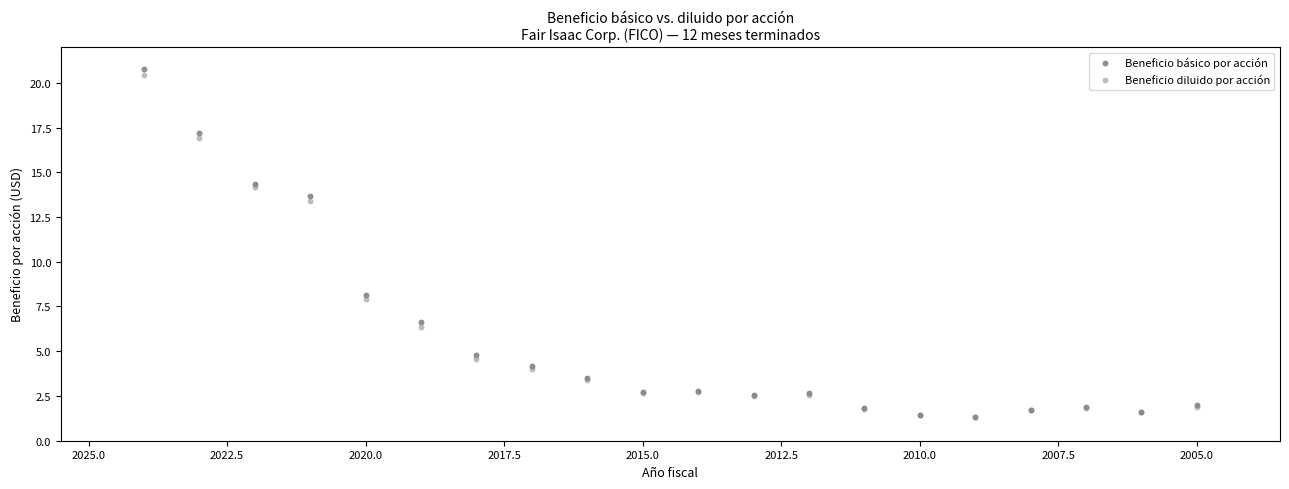

Which series contains the highest Y value?

Beneficio básico por acción